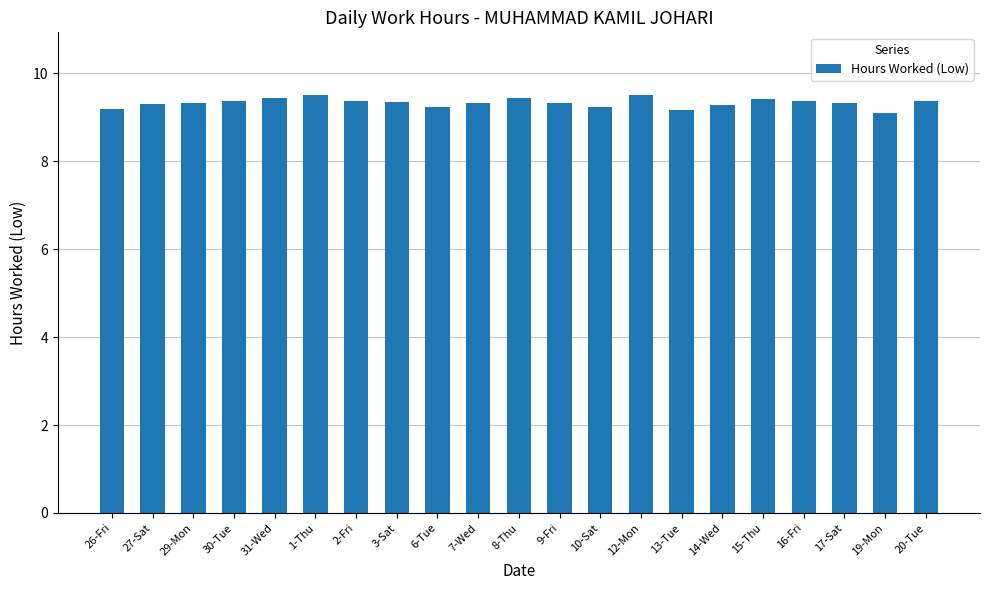

What is the label of the 1st bar from the right?

20-Tue